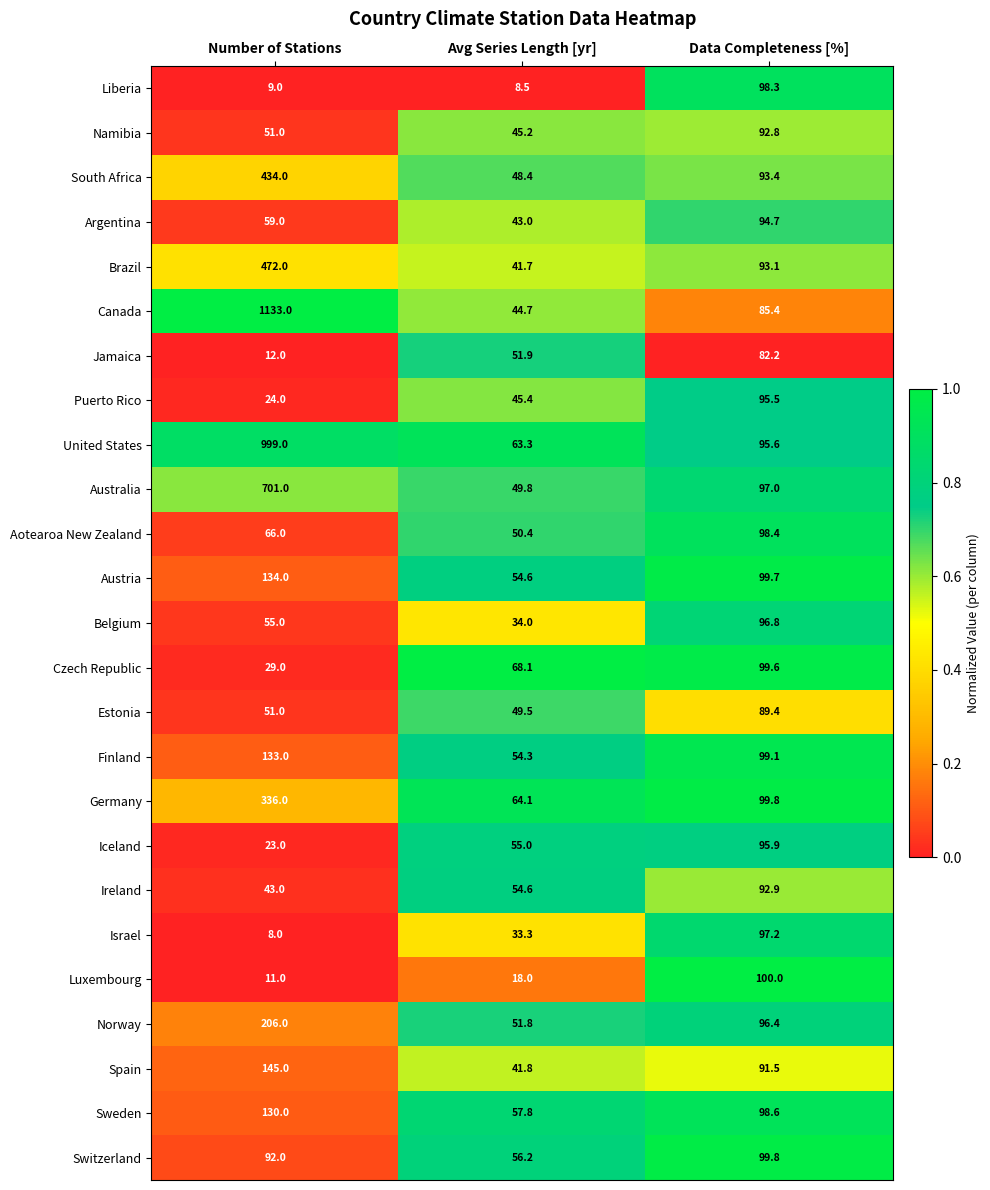

What is the difference between the second highest and minimum values in the Aotearoa New Zealand series?

15.6